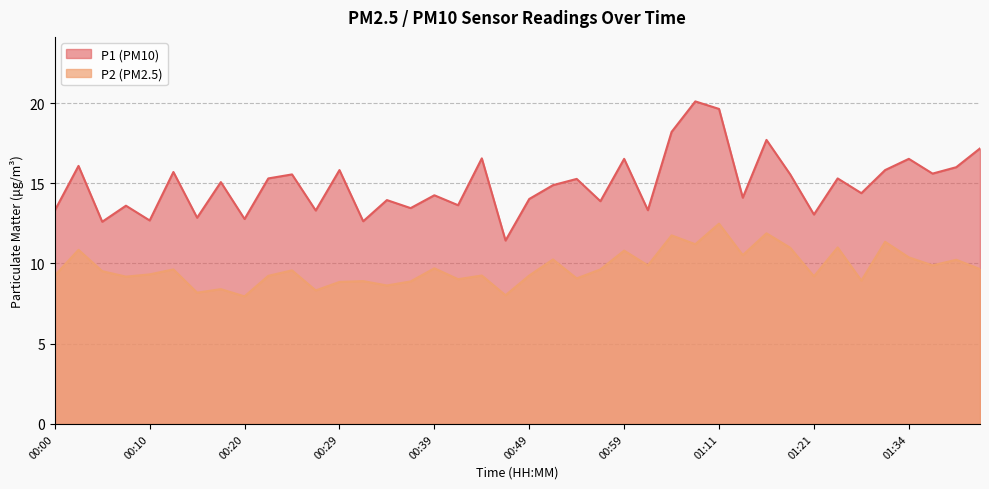

True or false: P2 and P1 cross at least once.

False